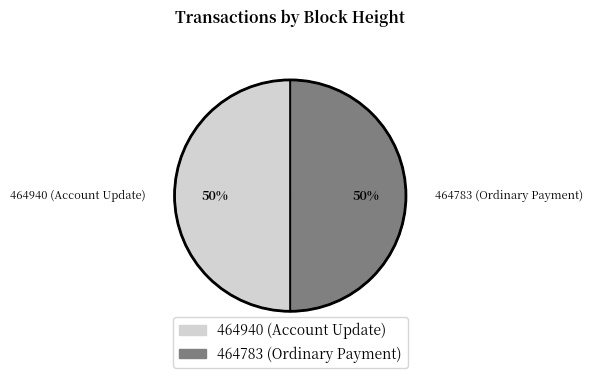

To the nearest percent, what is the difference between the 464940 and 464783 slice percentages?

0%